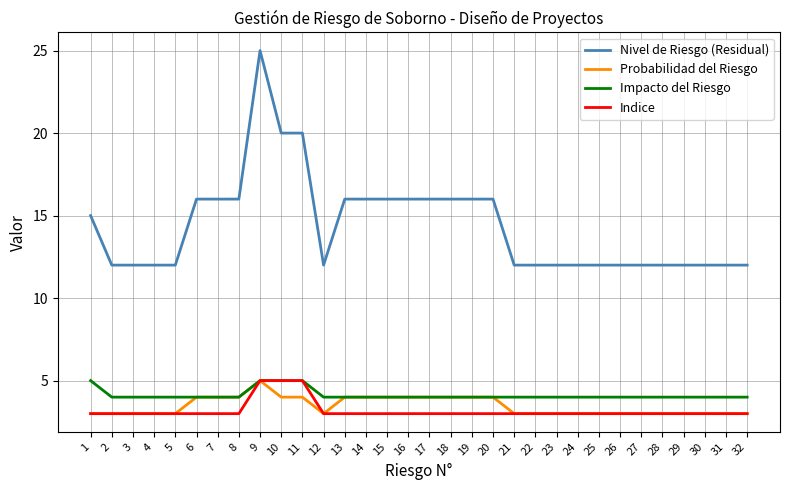

How many Impacto del Riesgo values are between 4 and 5?

32